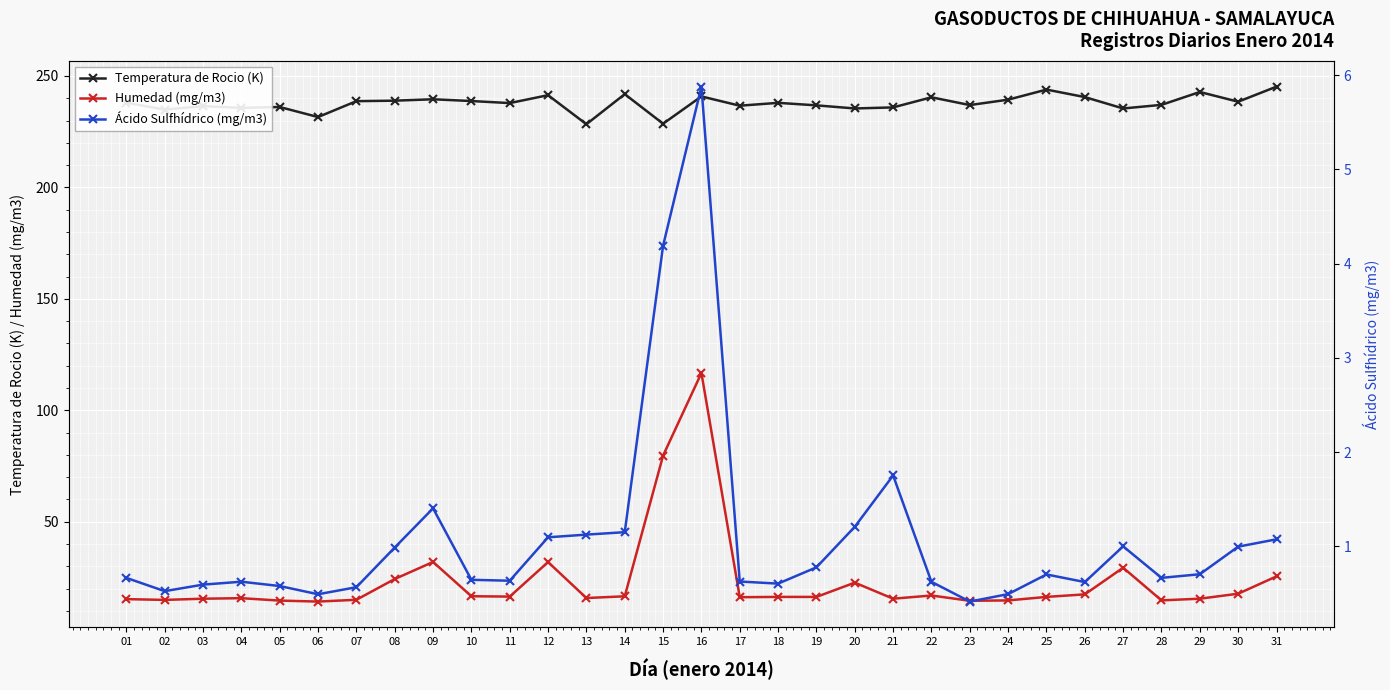

In Temperatura de Rocio (K), how many points are lower than both neighbors (excluding endpoints)?

11